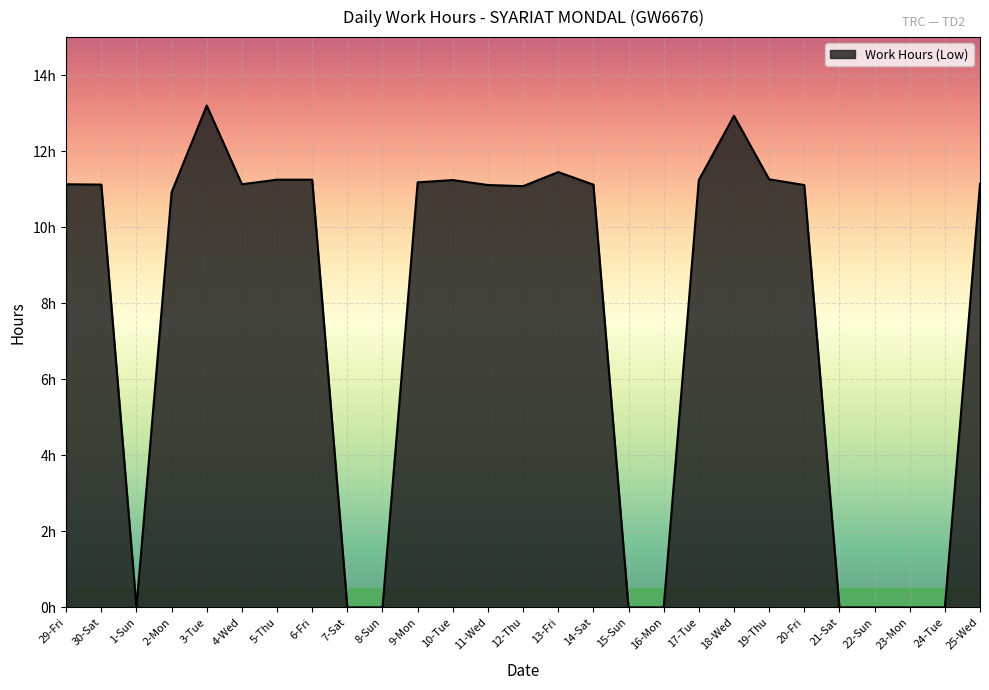

Which label corresponds to the largest value in the chart?

3-Tue